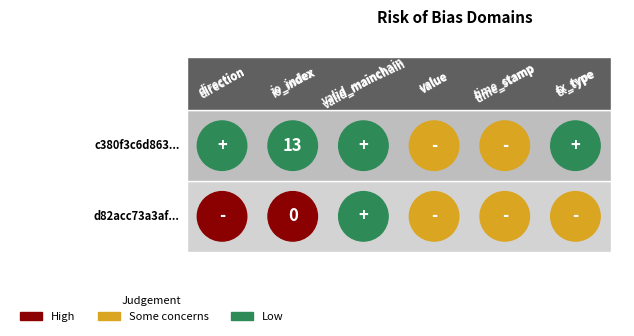

Is it true that d82acc73a3af038ee8c48a9301c1b3f0a10343f equals 684207843.8 at io_index?

False